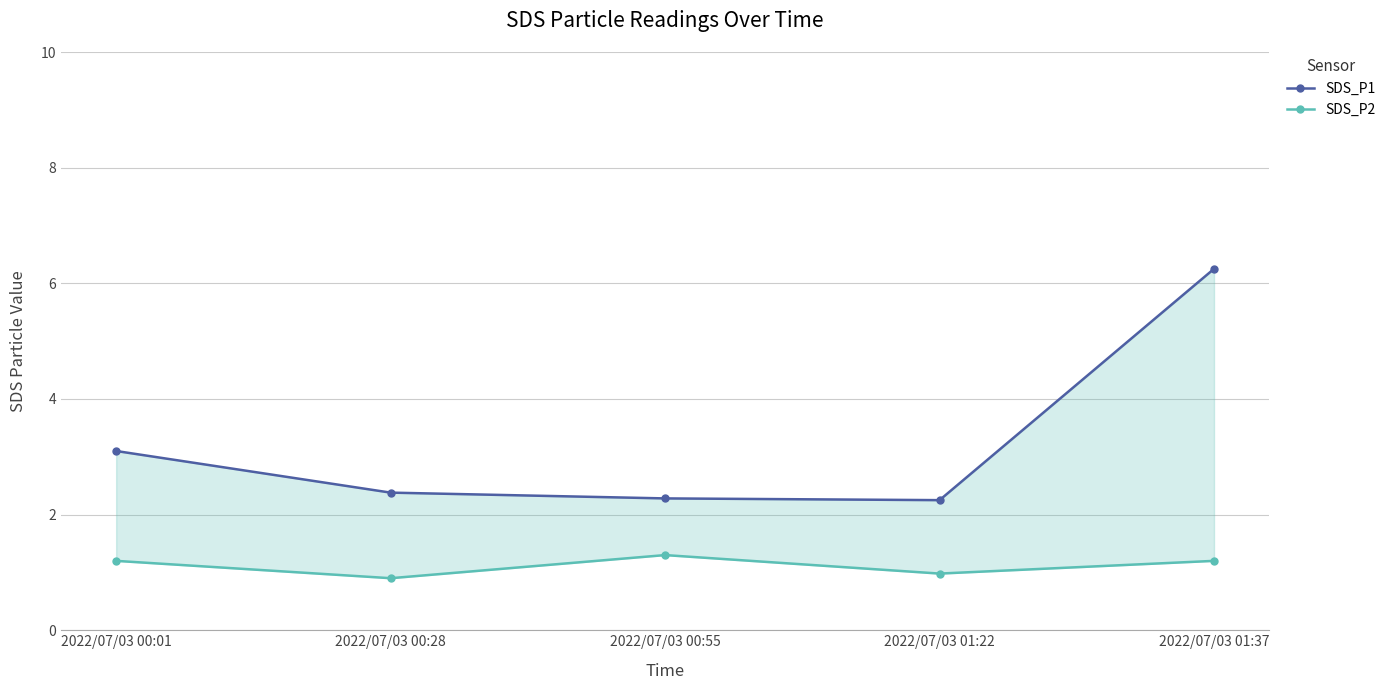

What is the minimum value shown in the chart?

0.9